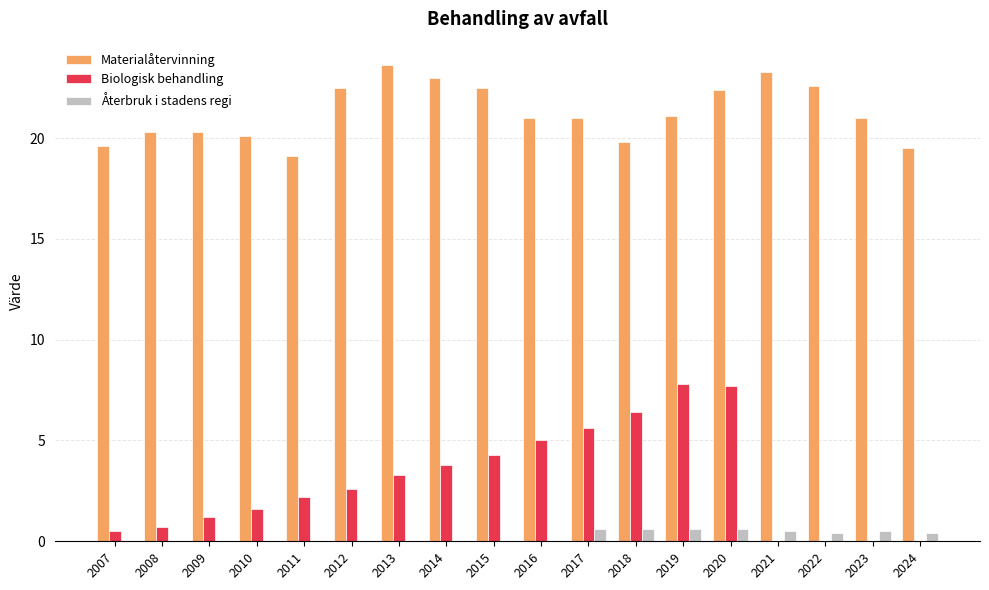

How many series are shown in this chart?

3